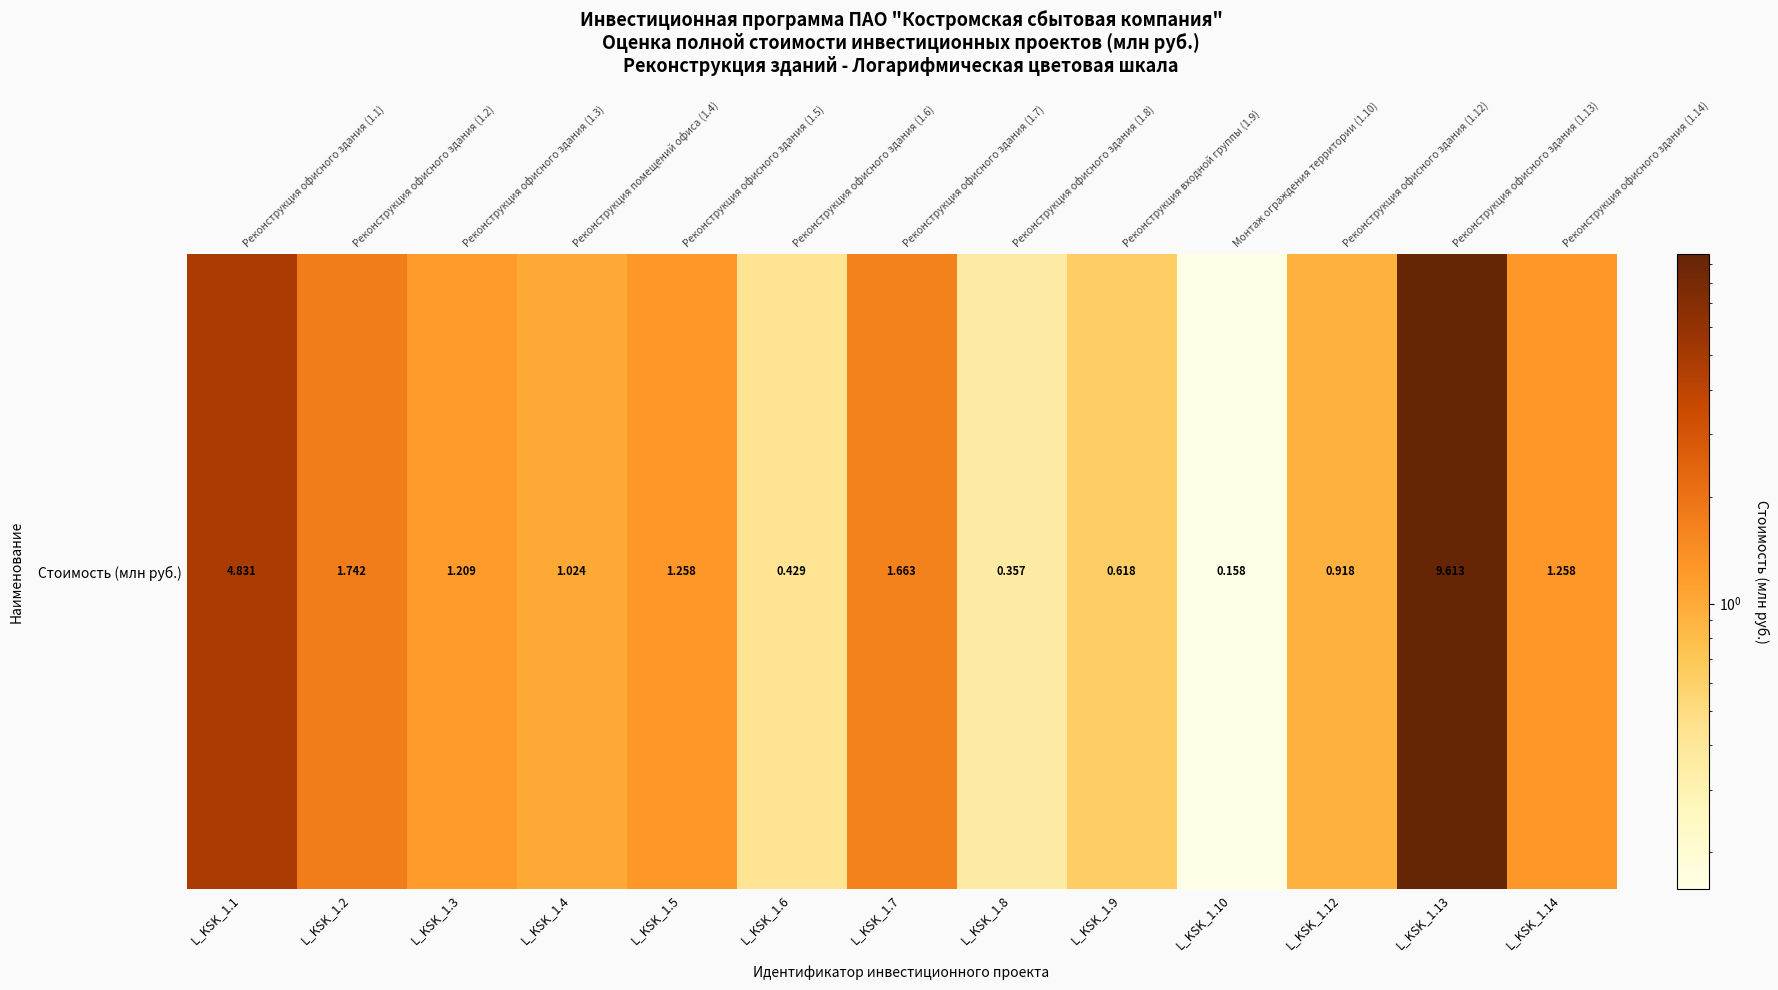

The chart shows a value of 1.8 at L_KSK_1.5. True or false?

False